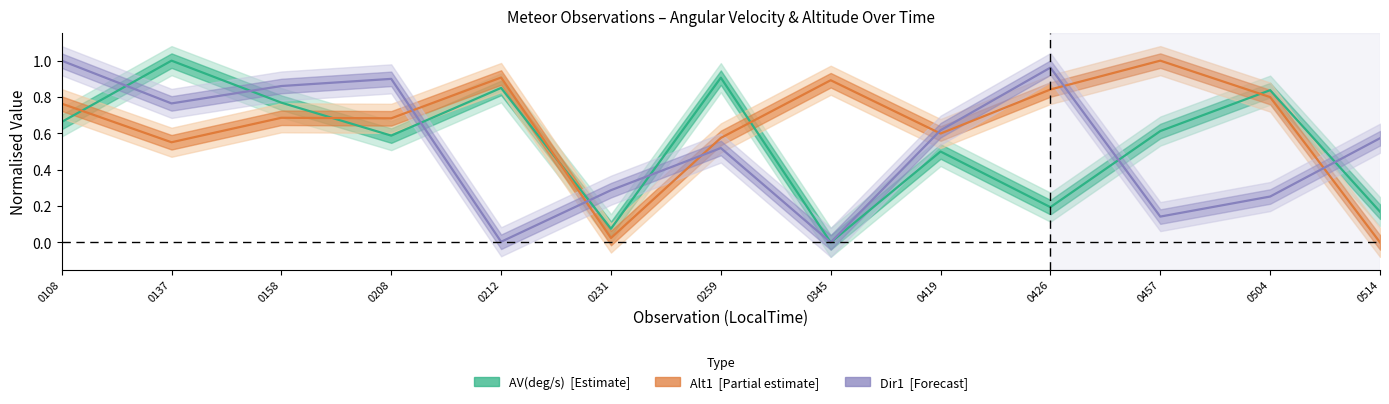

Read the Dir1 value at 0457.

0.1